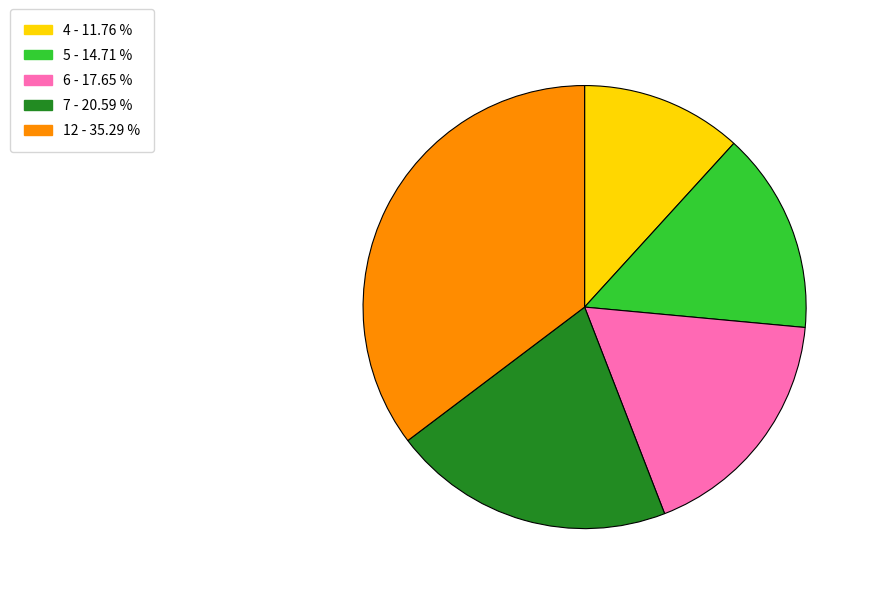

Between 5 and 4, which is larger?

5